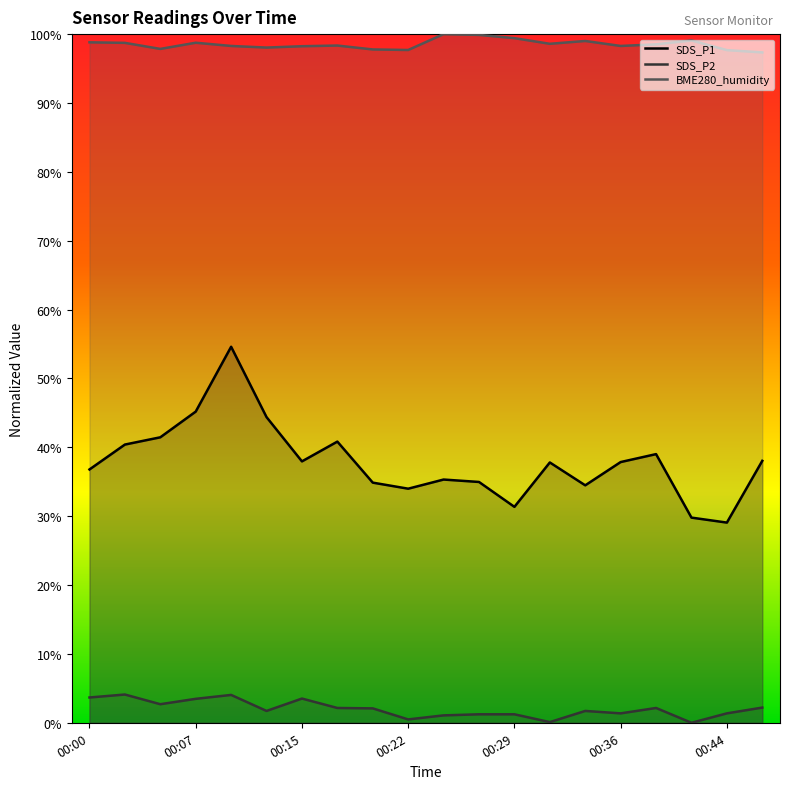

How many lines are shown in the chart?

3